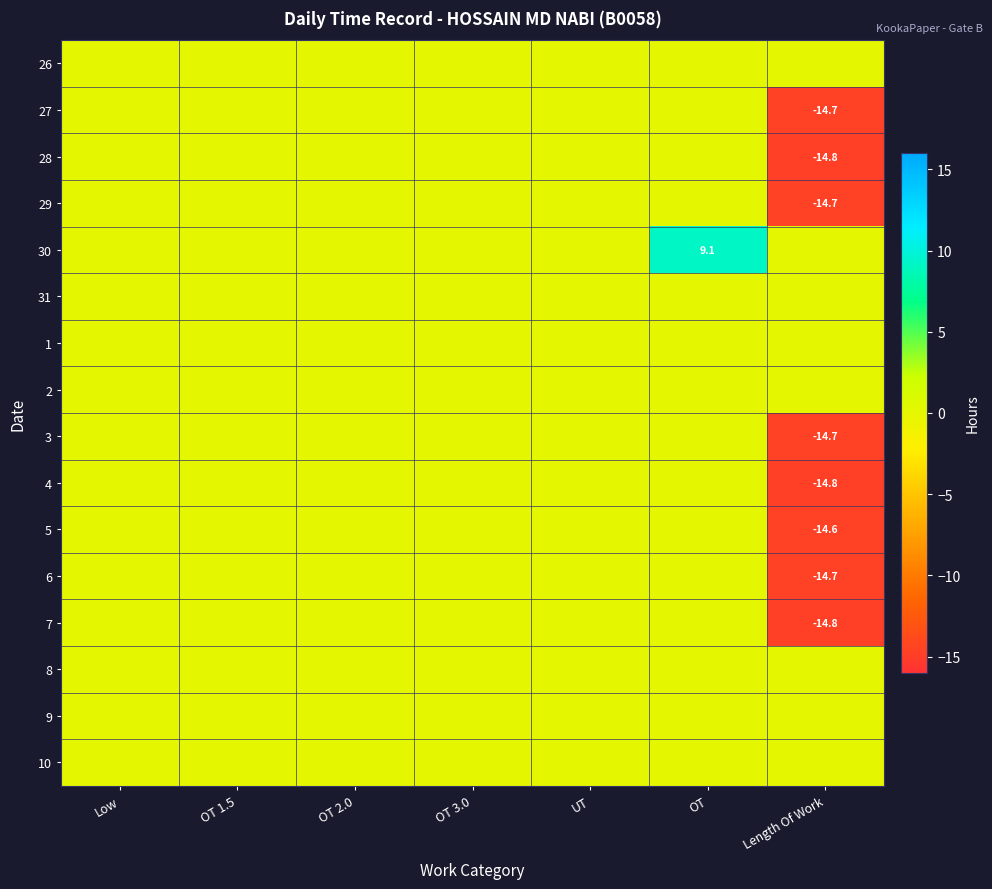

How many series are shown in this chart?

16